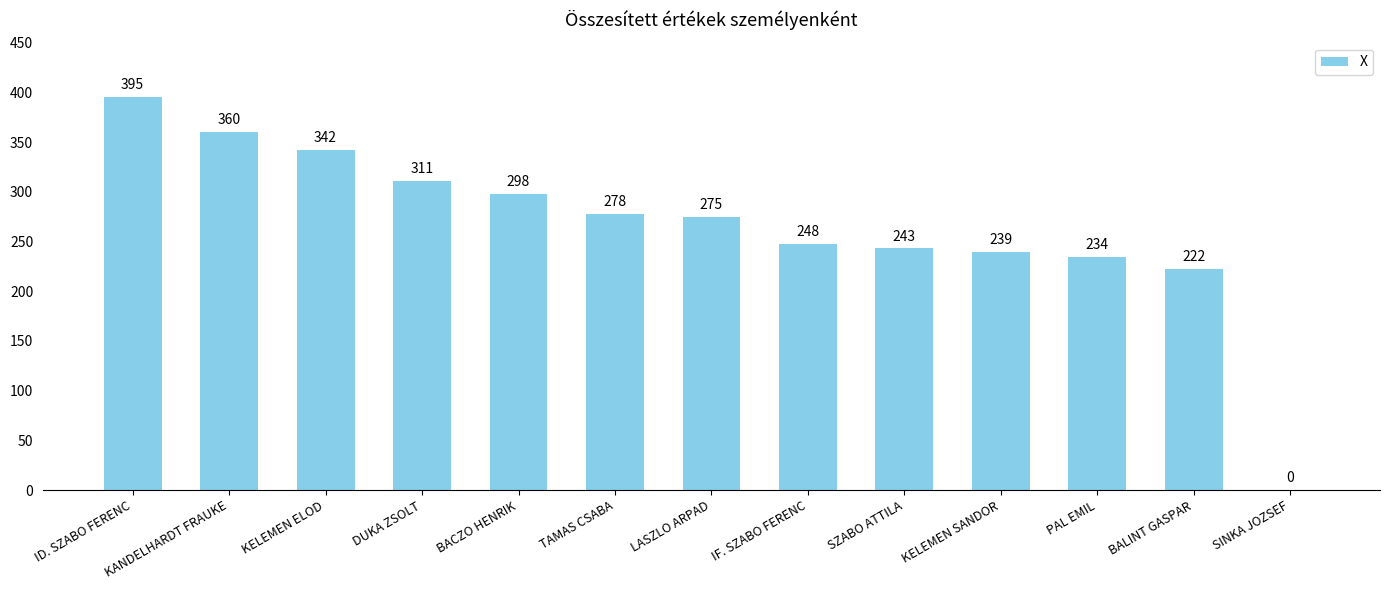

Reading left to right, list all the values displayed in this chart.

ID. SZABO FERENC=395	KANDELHARDT FRAUKE=360	KELEMEN ELOD=342	DUKA ZSOLT=311	BACZO HENRIK=298	TAMAS CSABA=278	LASZLO ARPAD=275	IF. SZABO FERENC=248	SZABO ATTILA=243	KELEMEN SANDOR=239	PAL EMIL=234	BALINT GASPAR=222	SINKA JOZSEF=0